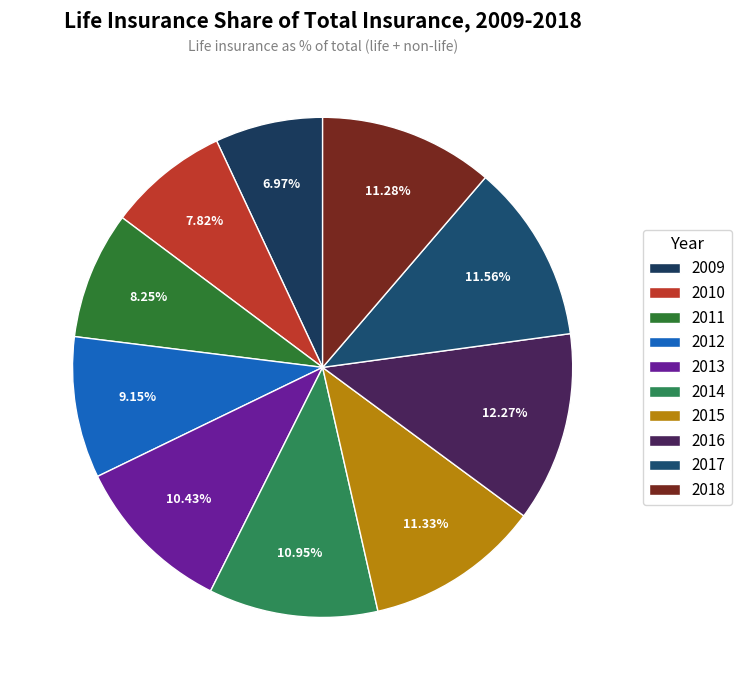

What portion of the pie excludes 2017?

88.4%